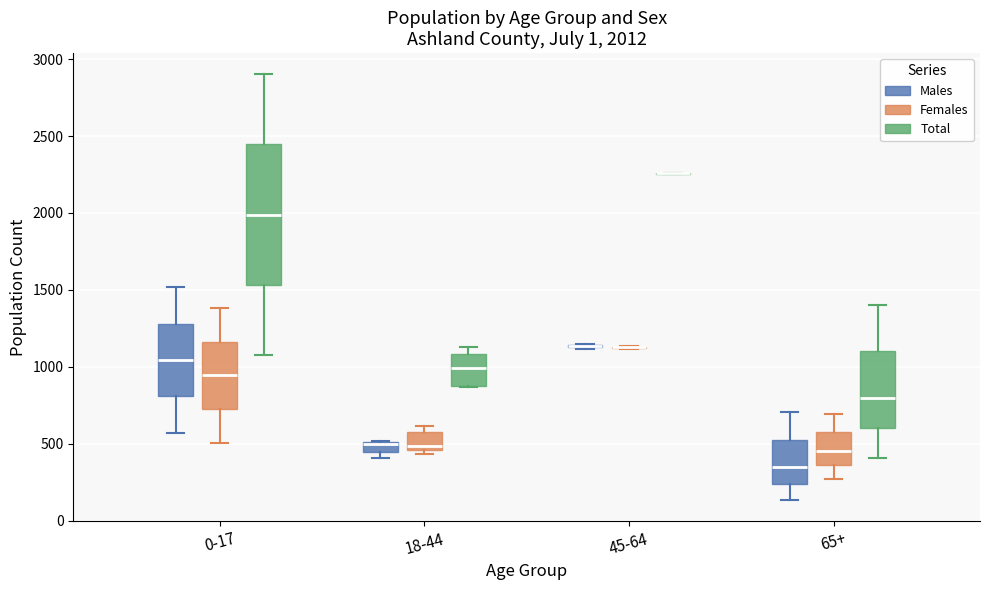

Which box is the tallest, from its lower edge to its upper edge?

0-17 (Total)